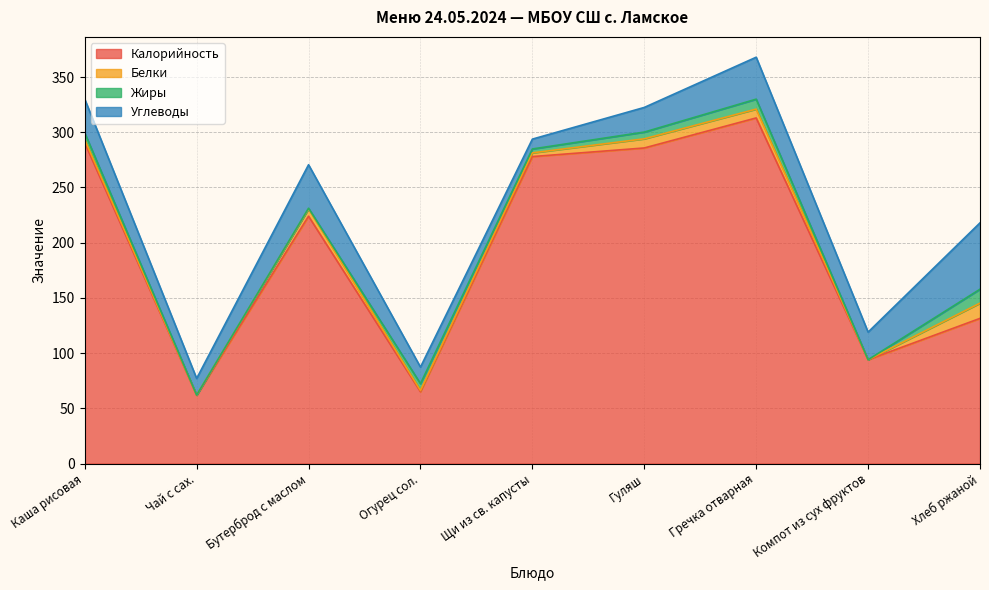

What is the average value of the Белки series?

4.9